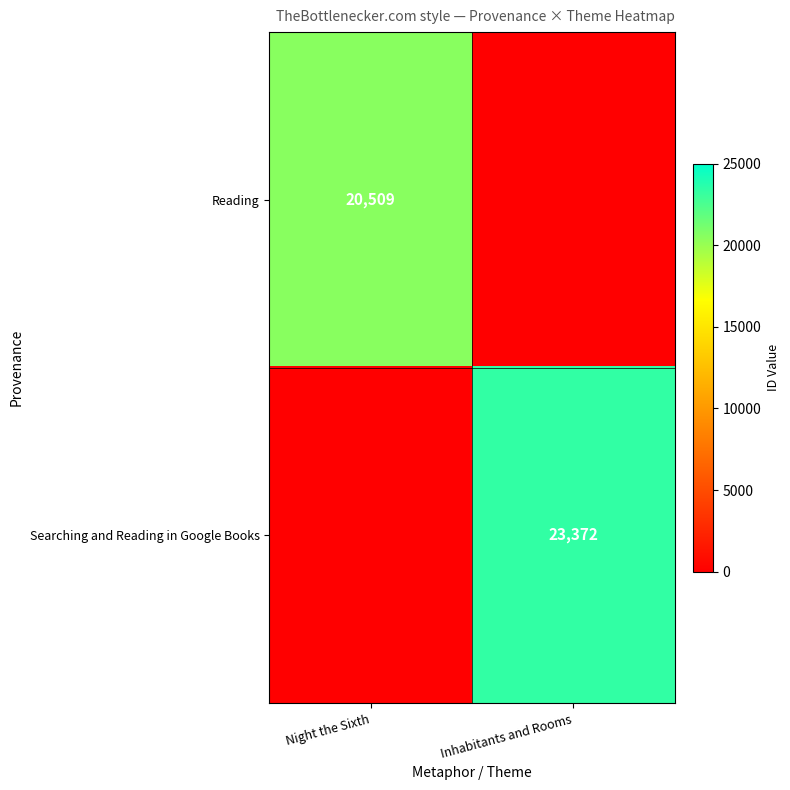

True or false: Searching and Reading in Google Books has a value of 31596 at Inhabitants and Rooms.

False